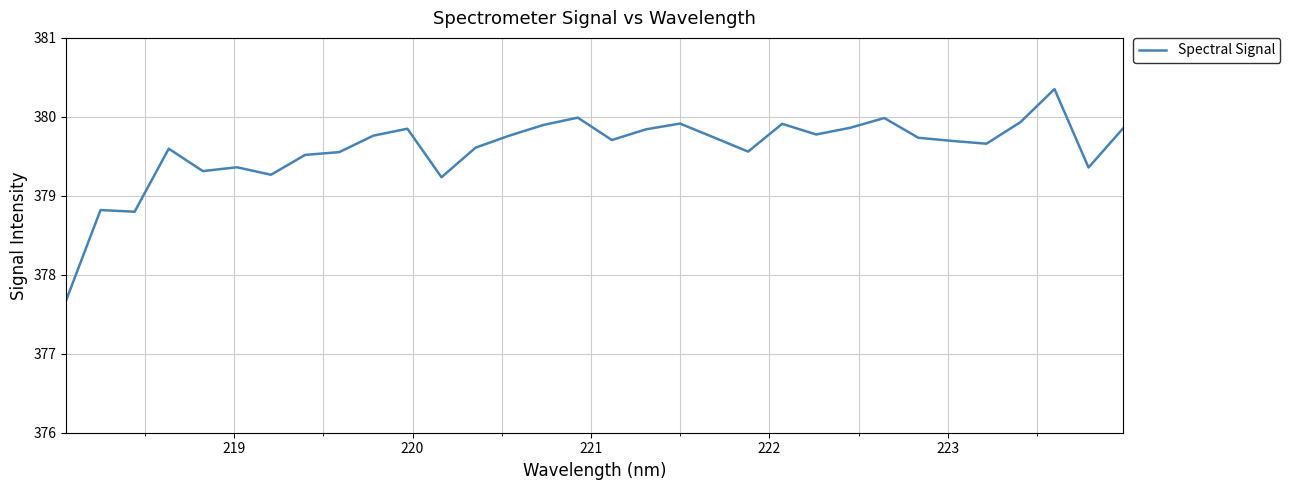

How many values are below 379?

3